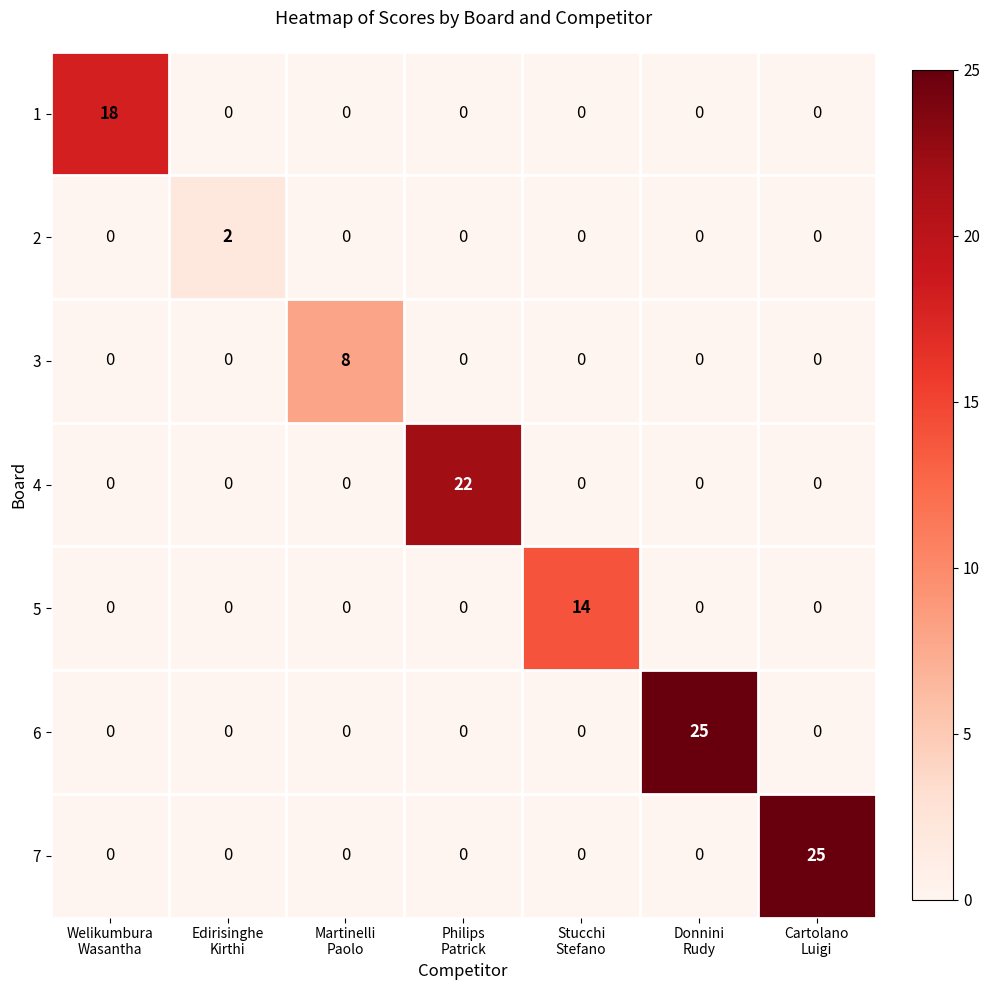

What is the difference between the maximum and minimum values in the 3 series?

8